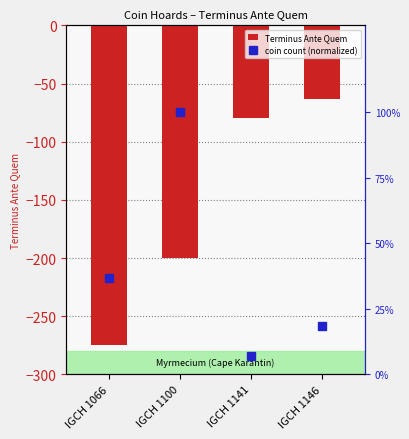

Between IGCH 1141 and IGCH 1066, which is larger?

IGCH 1141